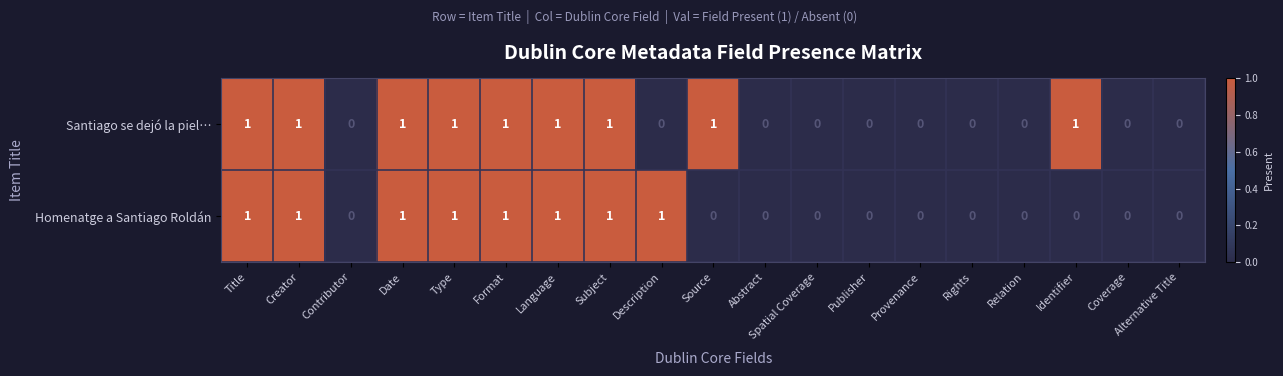

List the series in order of their overall mean, highest first.

Santiago se dejó la piel…, Homenatge a Santiago Roldán